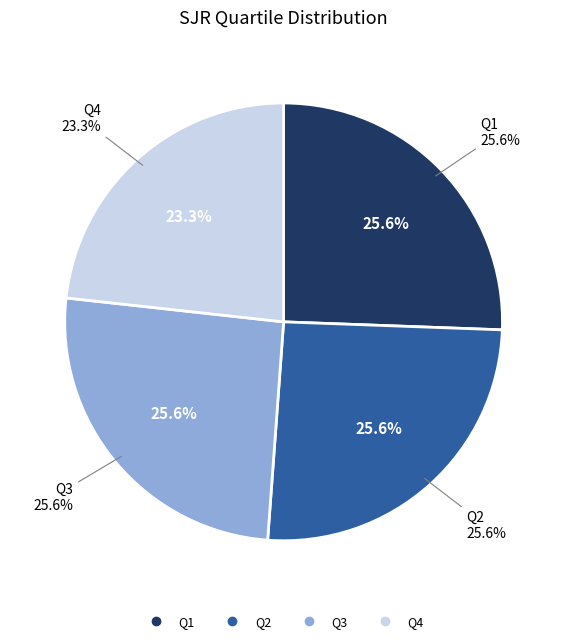

Is the sum of Q1 and Q4 greater than half?

No